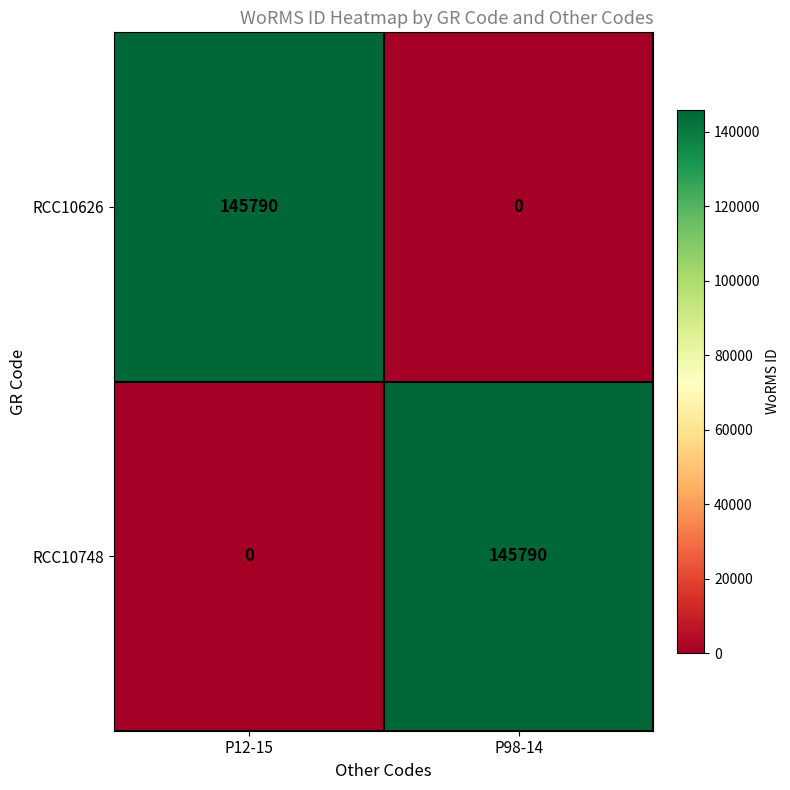

What is the average value of the RCC10748 series?

72895